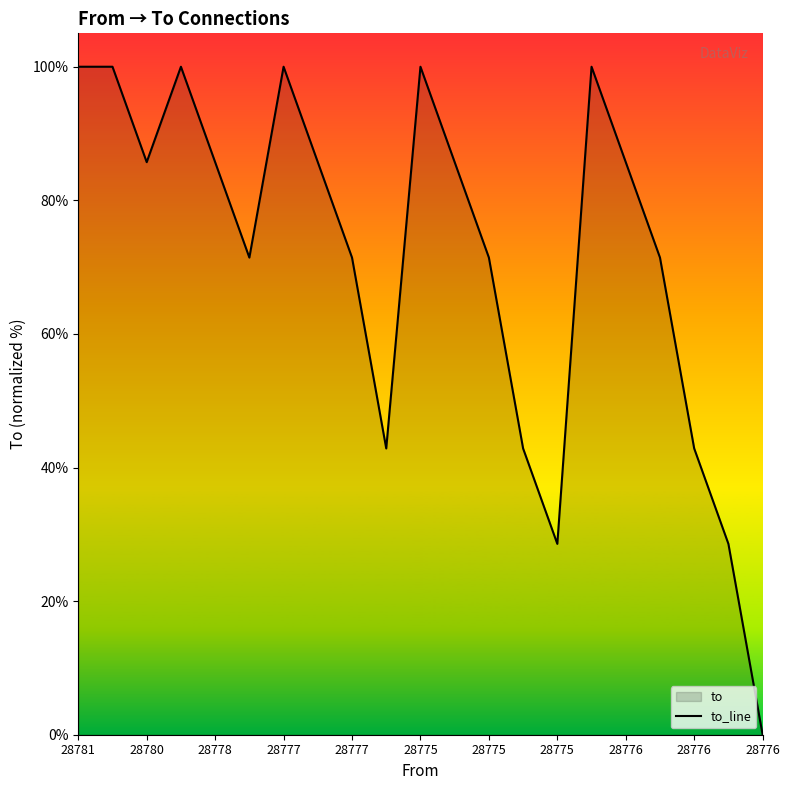

Does the chart display data point markers on the line(s)?

No